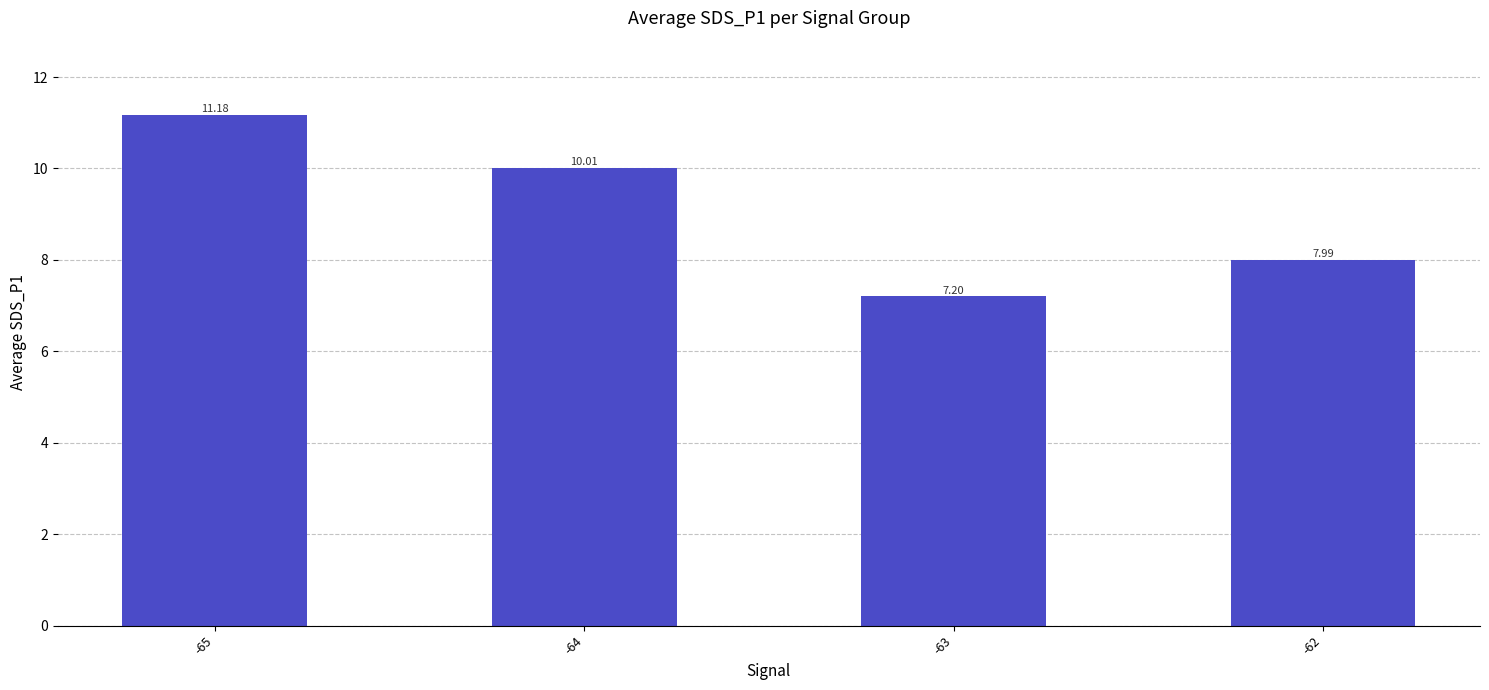

List the labels in order of value, smallest first.

-63, -62, -64, -65